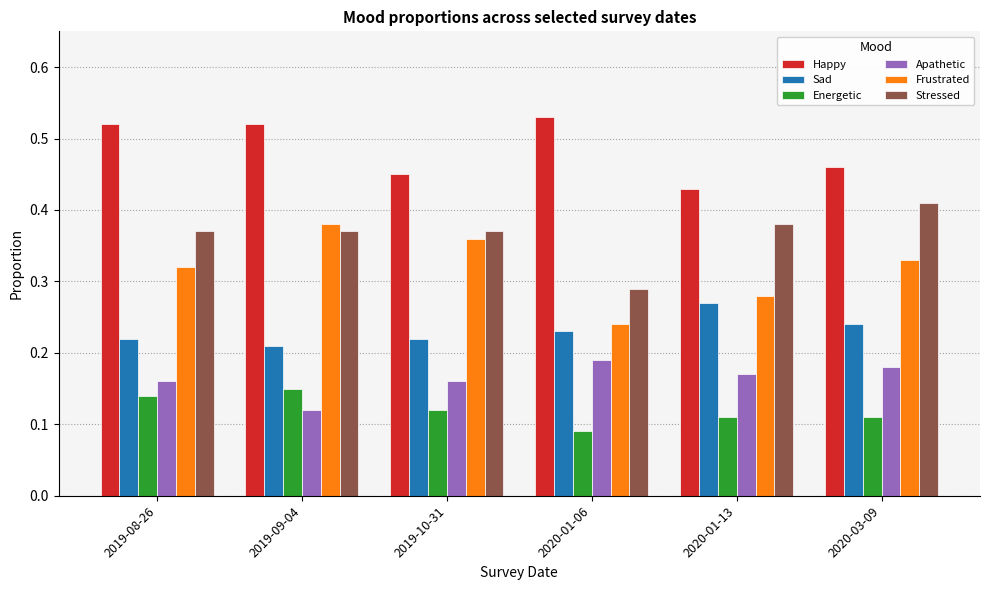

How many Stressed values are between 0 and 1?

6